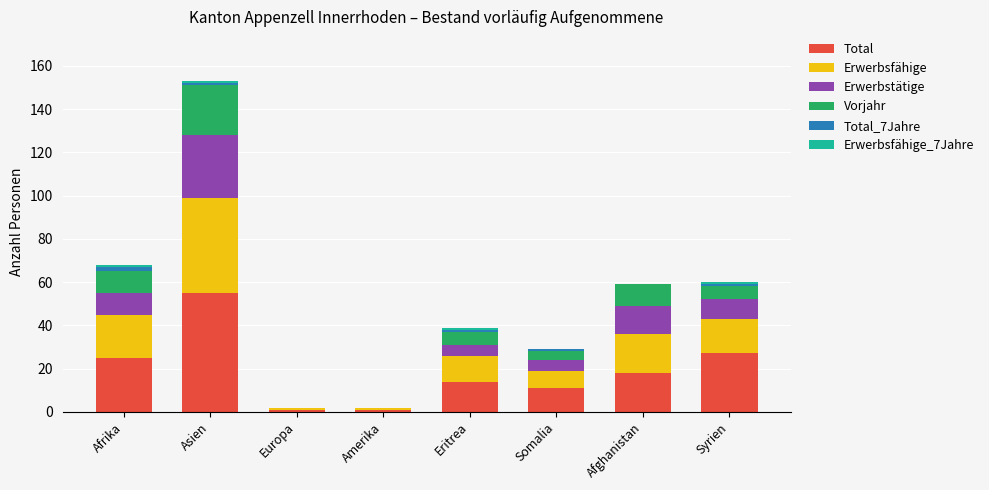

True or false: Total has a value of 14 at Eritrea.

True